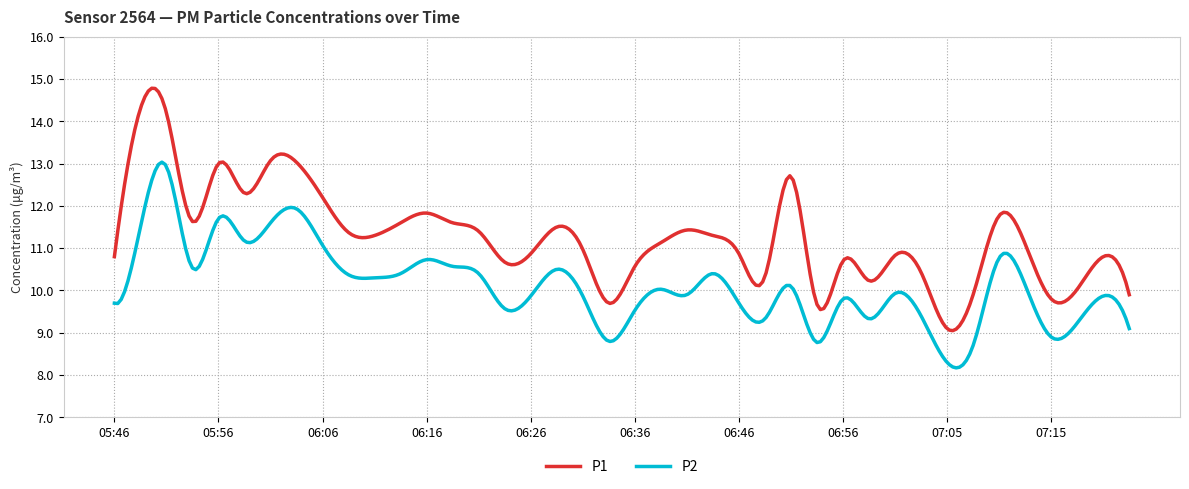

Rank the series by their average value, from lowest to highest.

P2, P1